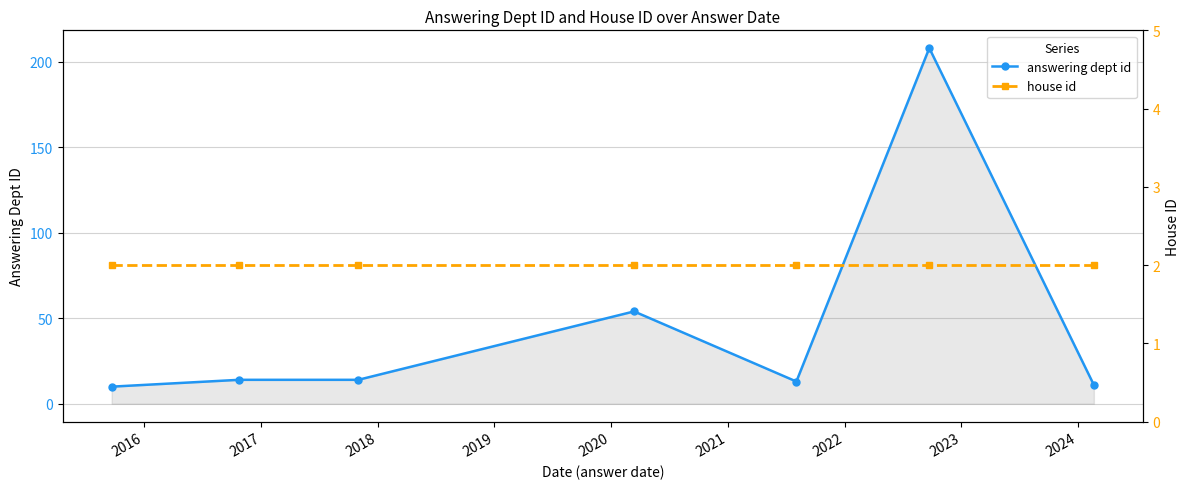

What is the value of the answering dept id point at the 6th from the left?

208